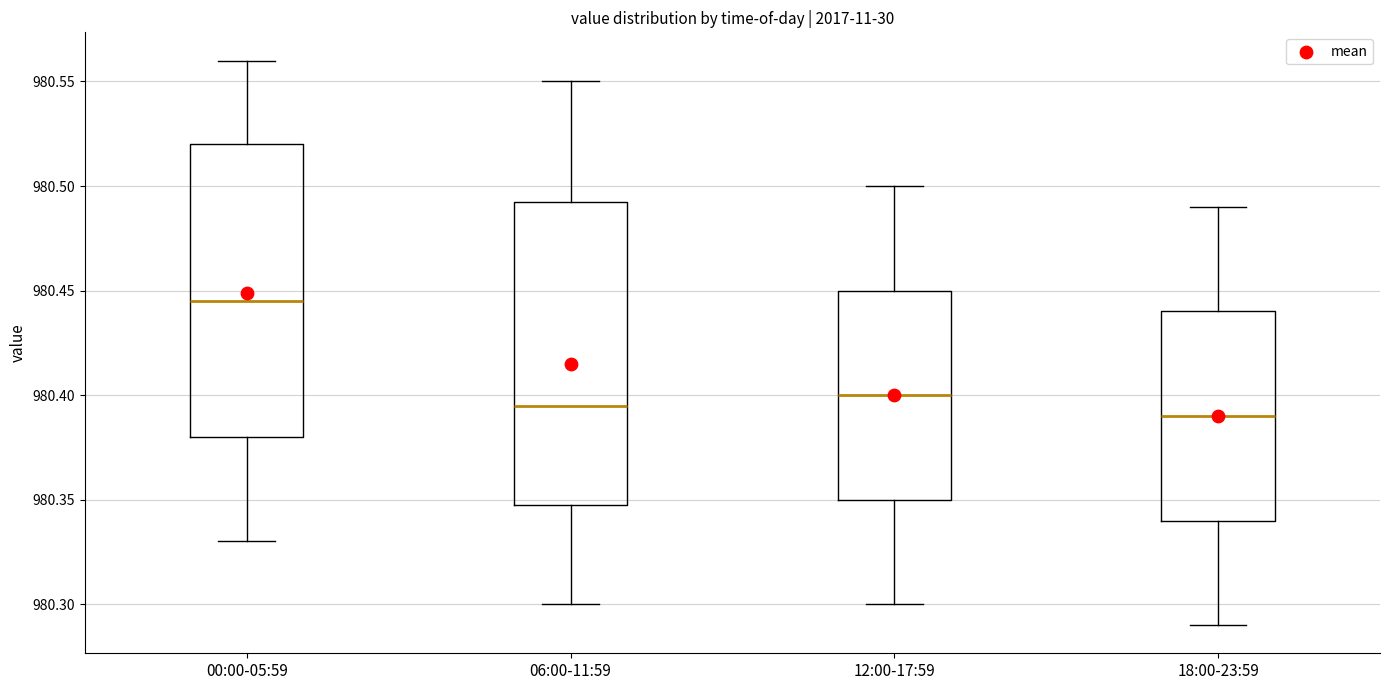

Reading left to right, transcribe this box plot: for each box, give where its median line is, the range the box spans, and where its two whiskers end, as read against the y-axis. The values are not printed on the chart, so give them approximately, as read against the axis.

00:00-05:59: median 980.445, box 980.380 to 980.520, whiskers 980.330 to 980.560
06:00-11:59: median 980.395, box 980.350 to 980.495, whiskers 980.300 to 980.550
12:00-17:59: median 980.400, box 980.350 to 980.450, whiskers 980.300 to 980.500
18:00-23:59: median 980.390, box 980.340 to 980.440, whiskers 980.290 to 980.490